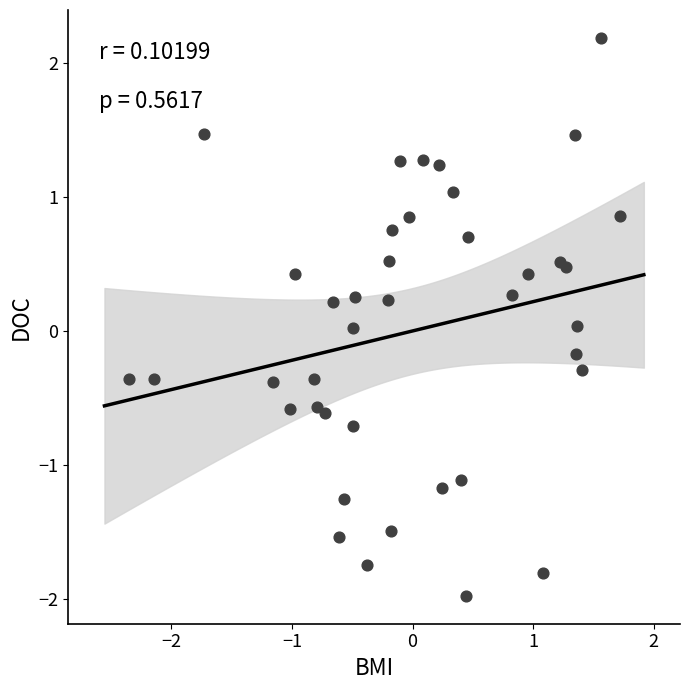

What is the range of Y values (max minus min)?

4.2